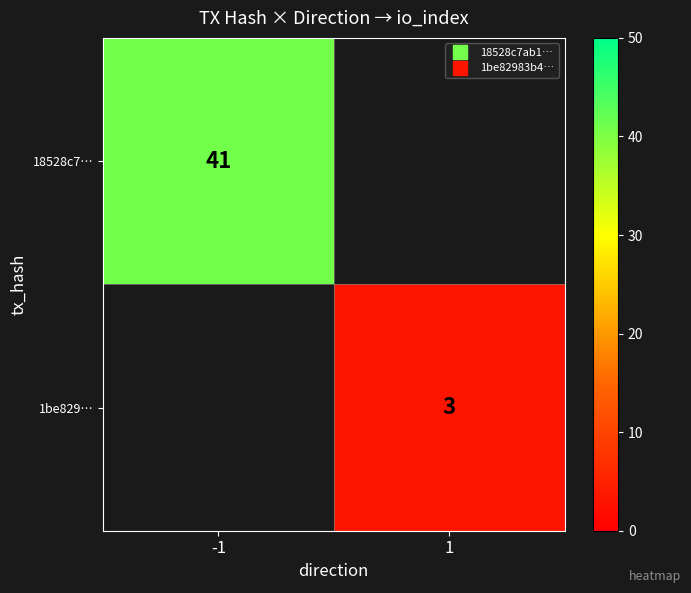

Is the value of 1be829… at 1 greater than the value of 18528c7… at 1?

No